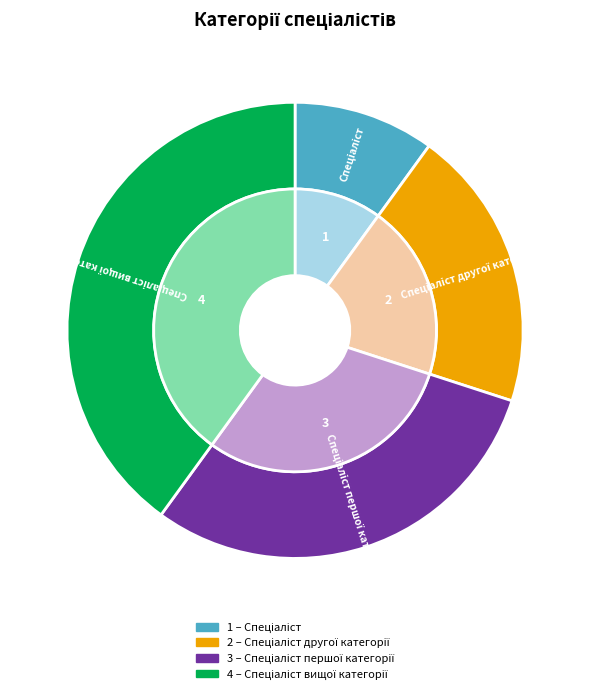

Is the sum of Спеціаліст другої категорії and Спеціаліст вищої категорії greater than half?

Yes